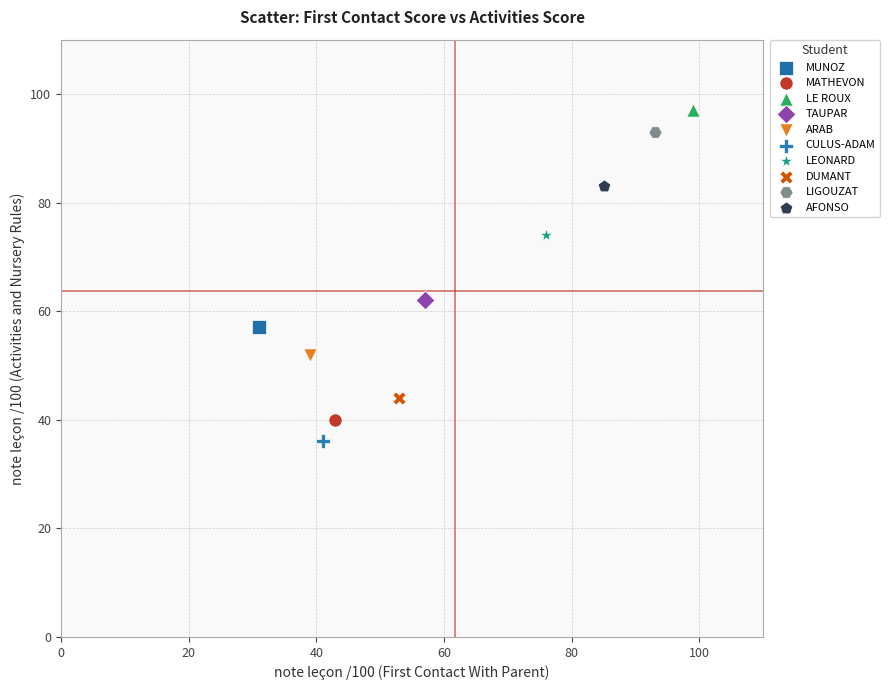

What are all the series names shown in the legend?

MUNOZ, MATHEVON, LE ROUX, TAUPAR, ARAB, CULUS-ADAM, LEONARD, DUMANT, LIGOUZAT, AFONSO